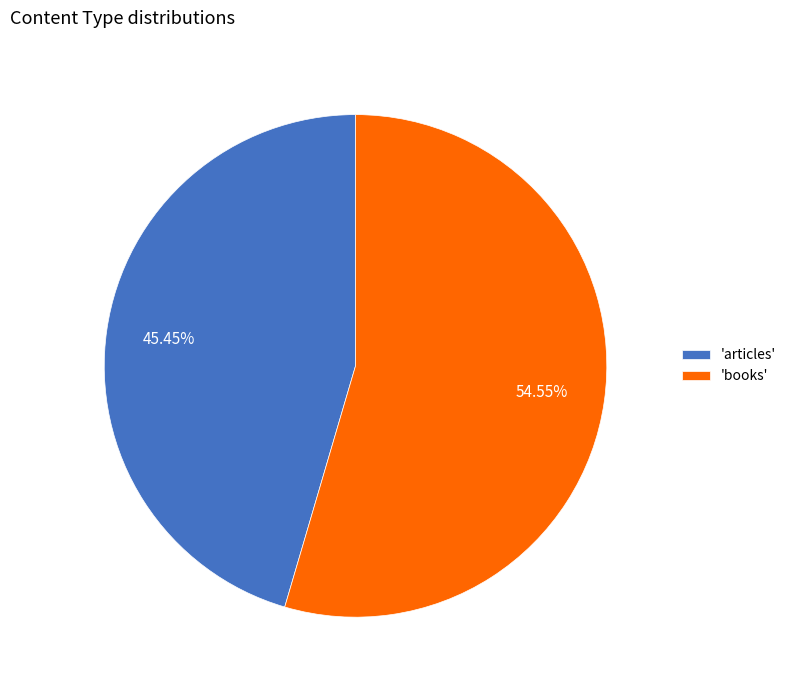

What is the ratio of the value at 'books' to the value at 'articles'?

1.2